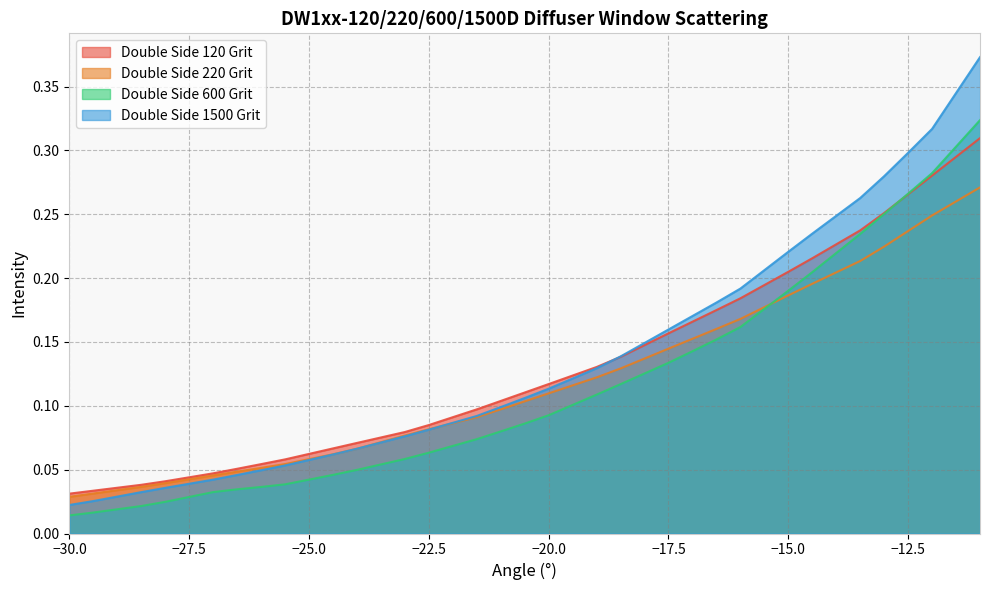

How many intersections are there between Double Side 600 Grit and Double Side 220 Grit?

1